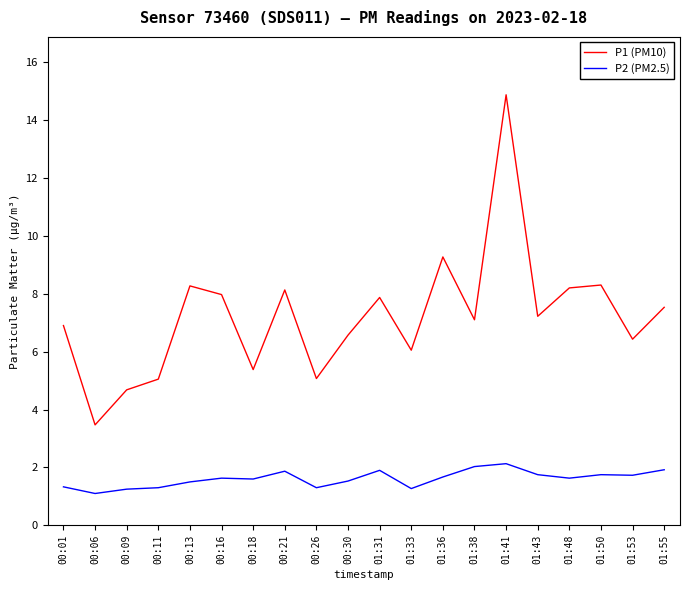

List the series in order of their overall mean, lowest first.

P2 (PM2.5), P1 (PM10)